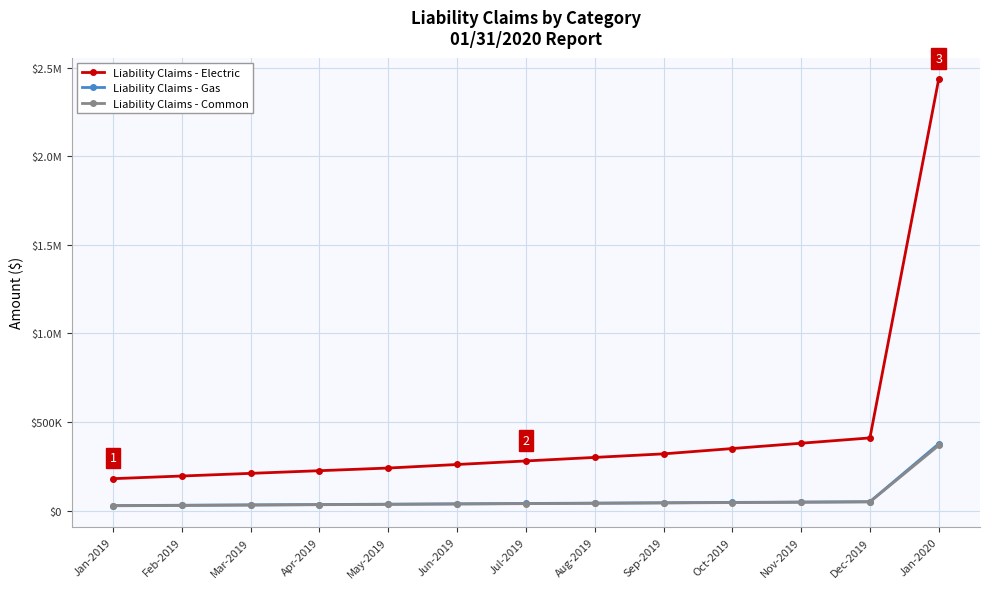

True or false: Liability Claims - Electric and Liability Claims - Common intersect in this chart.

False